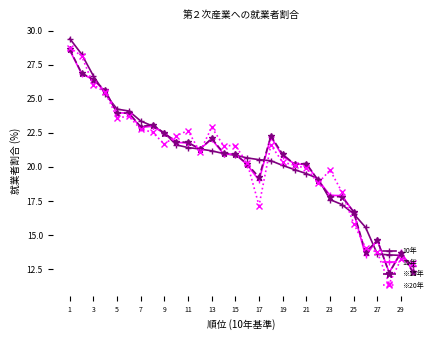

True or false: ※20年 has more than 0 points higher than both neighbors.

True